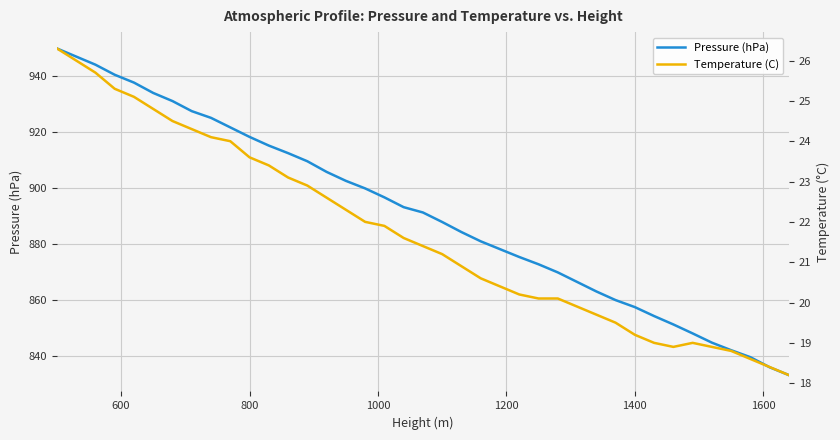

What is the maximum value for Pressure (hPa)?

950.0